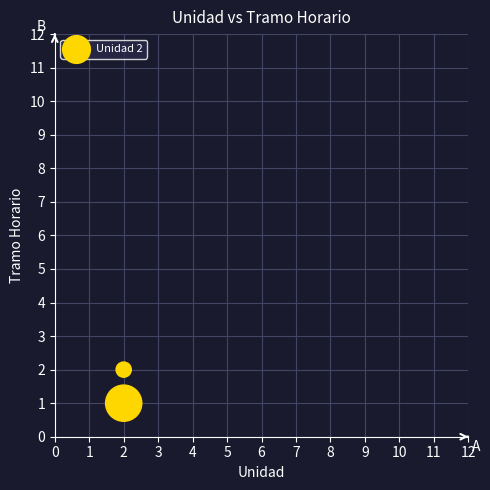

List the coordinates of all points as (X, Y) pairs, reading left to right.

(2, 1)  (2, 2)